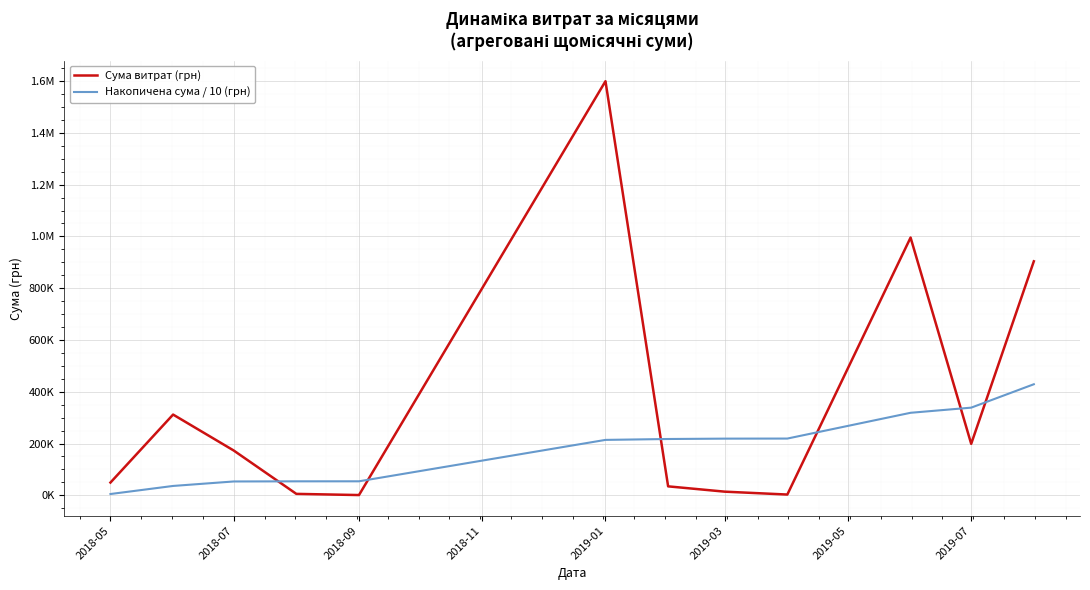

Rank the series by their average value, from highest to lowest.

Сума витрат (грн), Накопичена сума / 10 (грн)